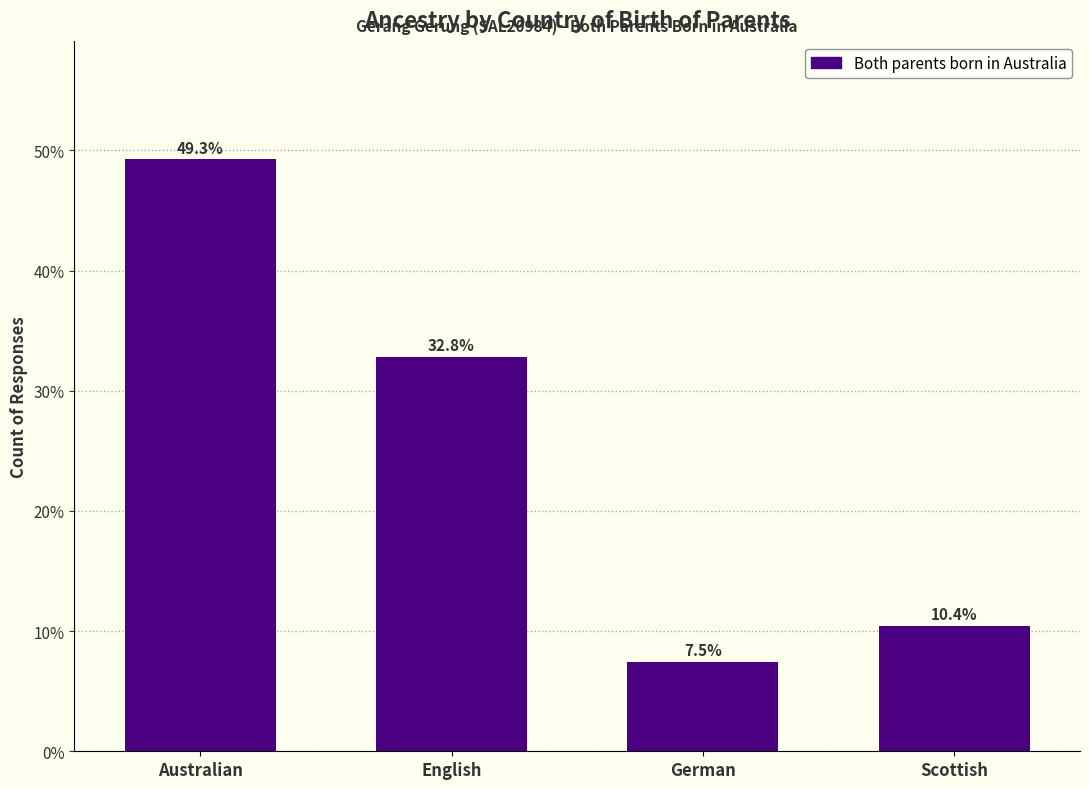

Reading left to right, what are all the values shown in this chart?

49.3	32.8	7.5	10.4